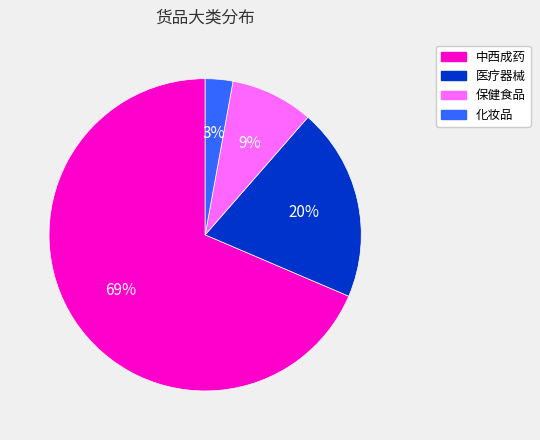

Is the sum of 医疗器械 and 化妆品 greater than half?

No